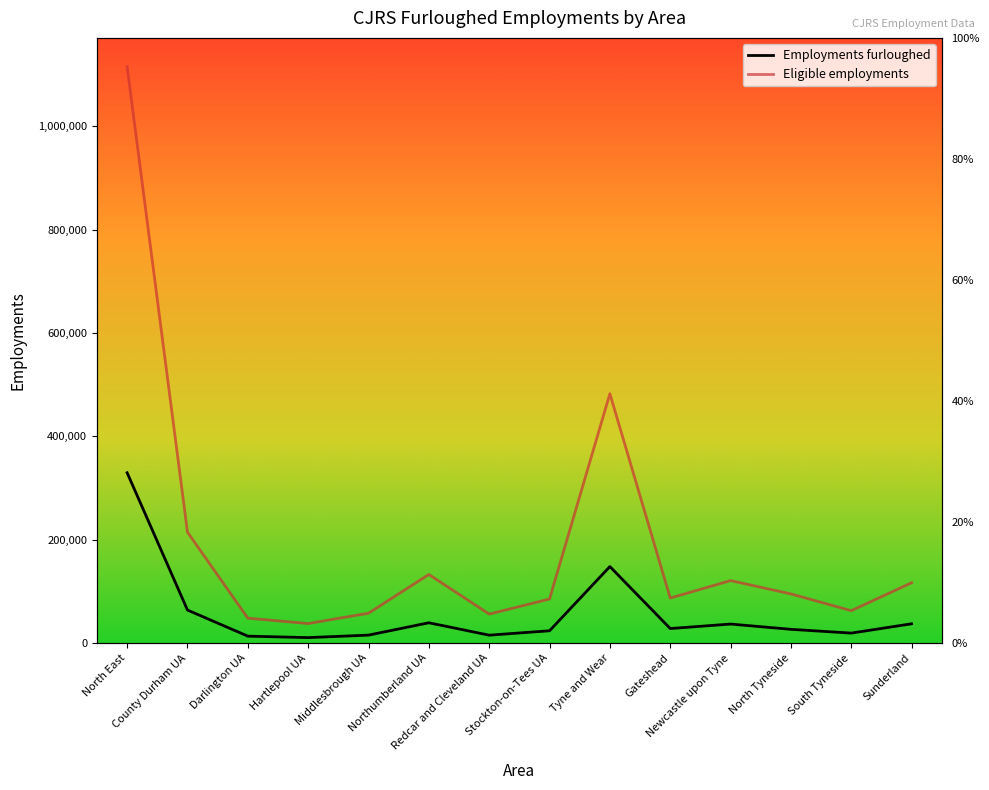

Reading right to left, what are all the values shown in this chart?

Employments furloughed: 37300	19300	26600	36800	28100	148000	23800	15300	39300	15400	10600	13400	63900	329500
Eligible employments: 116700	62700	95100	120900	87100	482400	85300	56100	132700	57800	37800	48200	214600	1115000